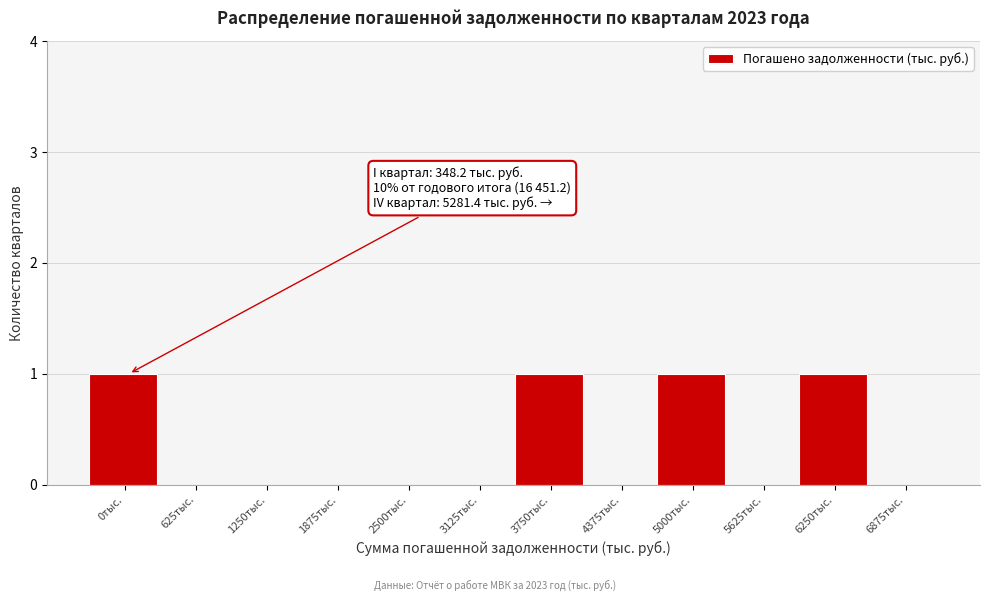

Reading left to right, extract all data points from this chart.

0тыс.=1	625тыс.=0	1250тыс.=0	1875тыс.=0	2500тыс.=0	3125тыс.=0	3750тыс.=1	4375тыс.=0	5000тыс.=1	5625тыс.=0	6250тыс.=1	6875тыс.=0